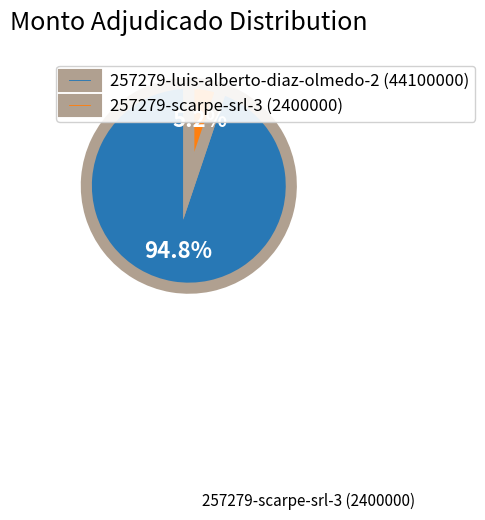

How many slices are in this pie chart?

2